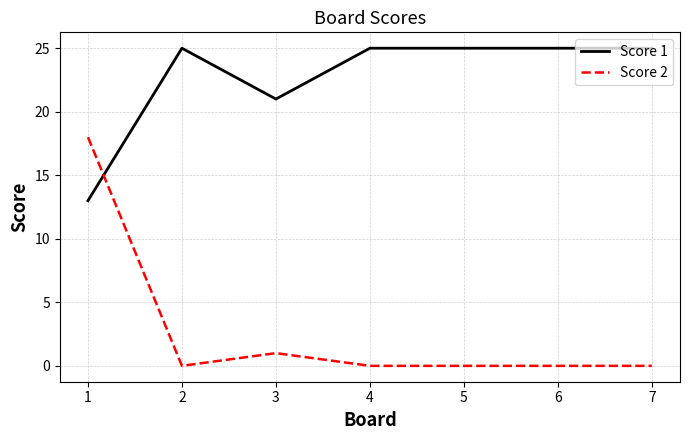

Which series ends up on top after the final intersection of Score 2 and Score 1?

Score 1